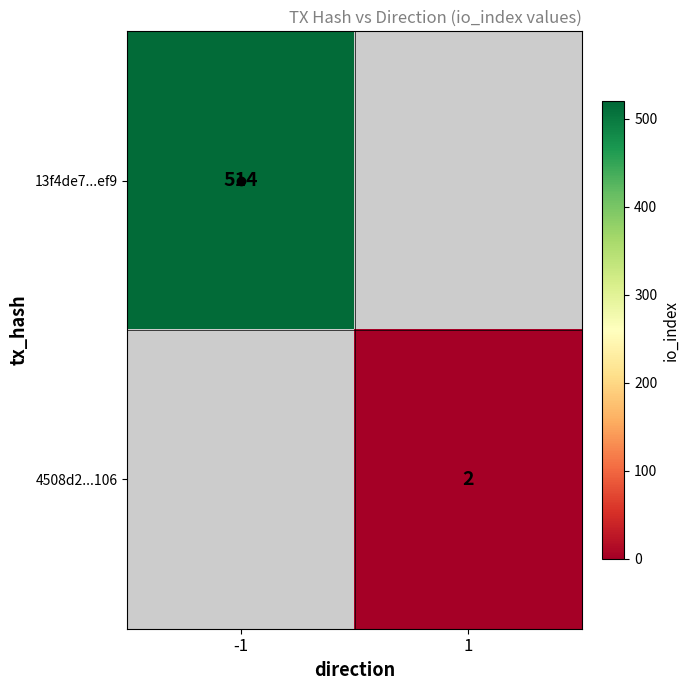

True or false: 13f4de7...ef9 has a value of 803 at -1.

False